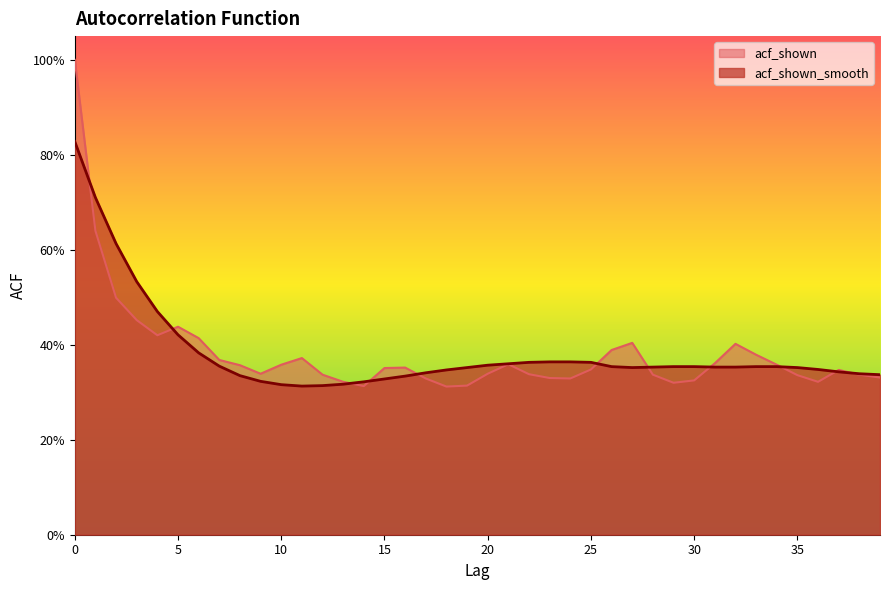

Reading right to left, list all the values displayed in this chart.

acf_shown: 39=0.3	38=0.3	37=0.3	36=0.3	35=0.3	34=0.4	33=0.4	32=0.4	31=0.4	30=0.3	29=0.3	28=0.3	27=0.4	26=0.4	25=0.3	24=0.3	23=0.3	22=0.3	21=0.4	20=0.3	19=0.3	18=0.3	17=0.3	16=0.4	15=0.4	14=0.3	13=0.3	12=0.3	11=0.4	10=0.4	9=0.3	8=0.4	7=0.4	6=0.4	5=0.4	4=0.4	3=0.5	2=0.5	1=0.6	0=1.0
acf_shown_smooth: 39=0.3	38=0.3	37=0.3	36=0.3	35=0.4	34=0.4	33=0.4	32=0.4	31=0.4	30=0.4	29=0.4	28=0.4	27=0.4	26=0.4	25=0.4	24=0.4	23=0.4	22=0.4	21=0.4	20=0.4	19=0.4	18=0.3	17=0.3	16=0.3	15=0.3	14=0.3	13=0.3	12=0.3	11=0.3	10=0.3	9=0.3	8=0.3	7=0.4	6=0.4	5=0.4	4=0.5	3=0.5	2=0.6	1=0.7	0=0.8